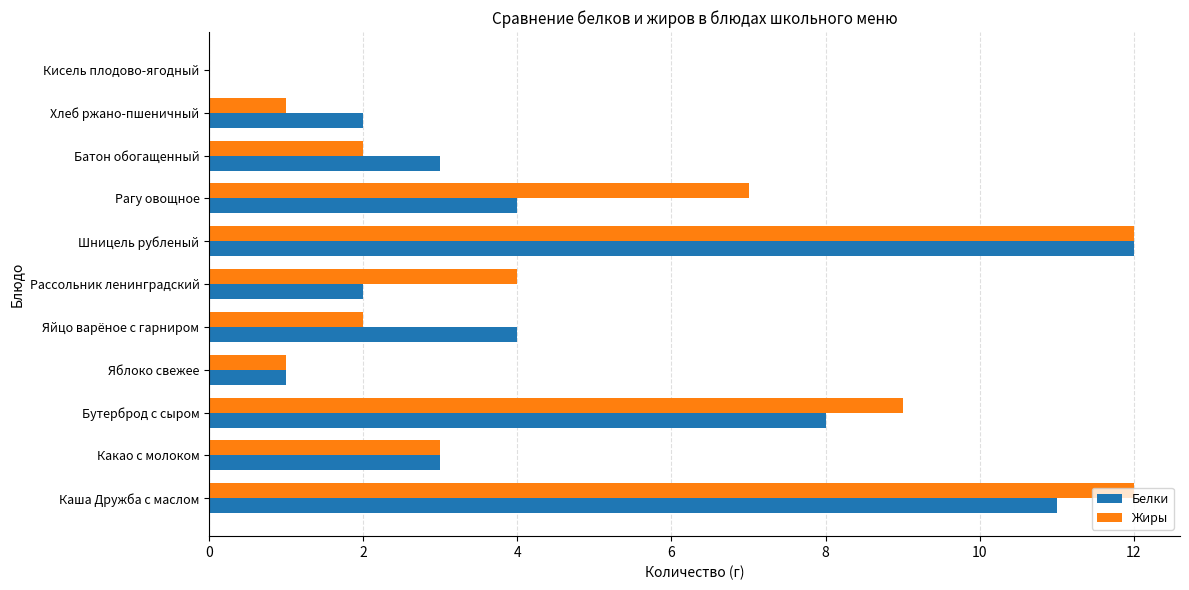

Count the number of data series in this chart.

2